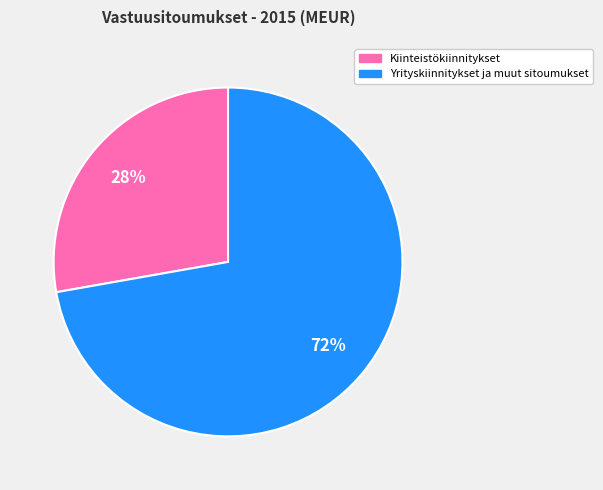

Count the number of slices in the pie.

2